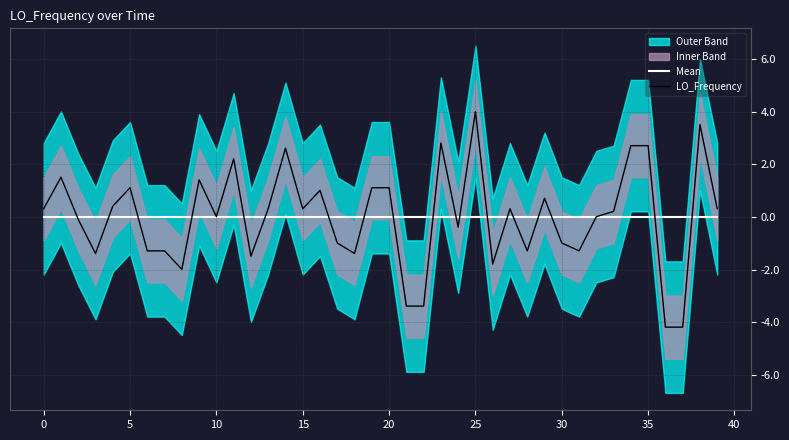

What is the maximum value for LO_Frequency?

4.0